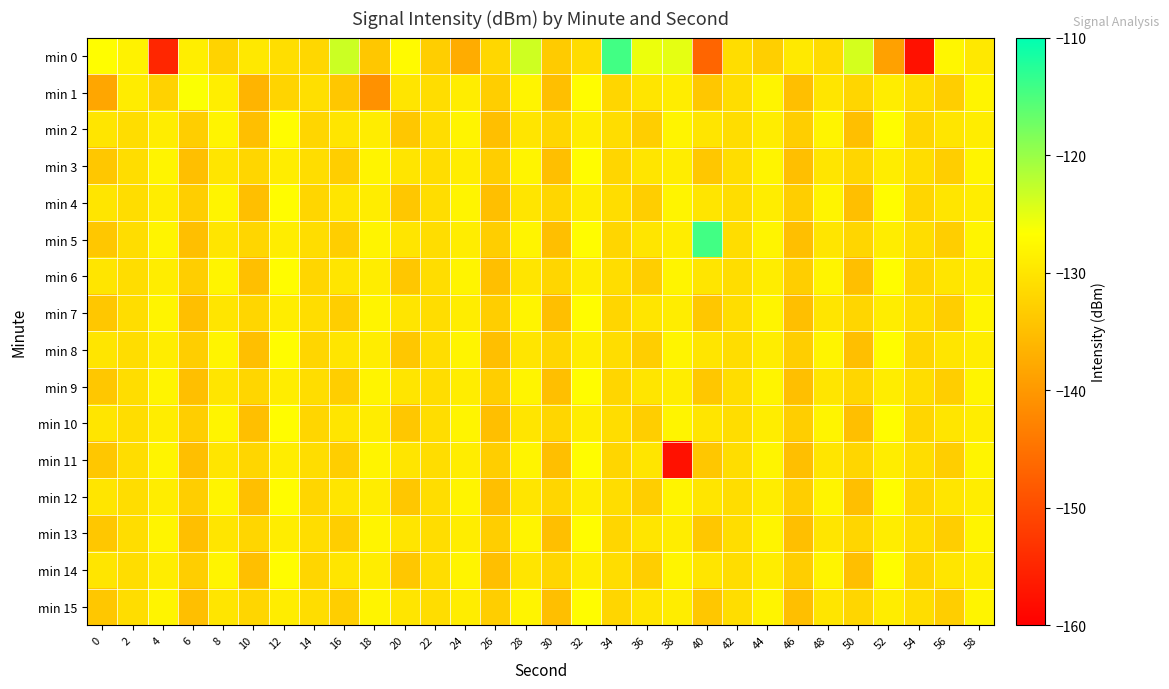

How many series are shown in this chart?

16